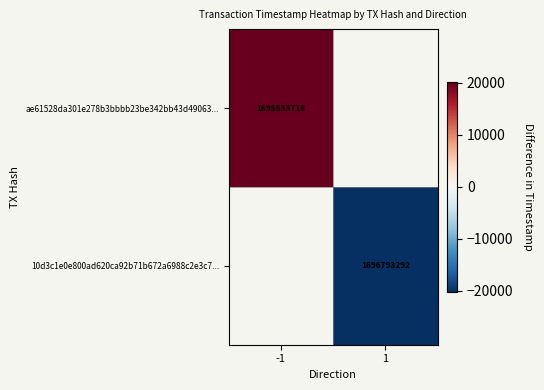

Count the number of data series in this chart.

2